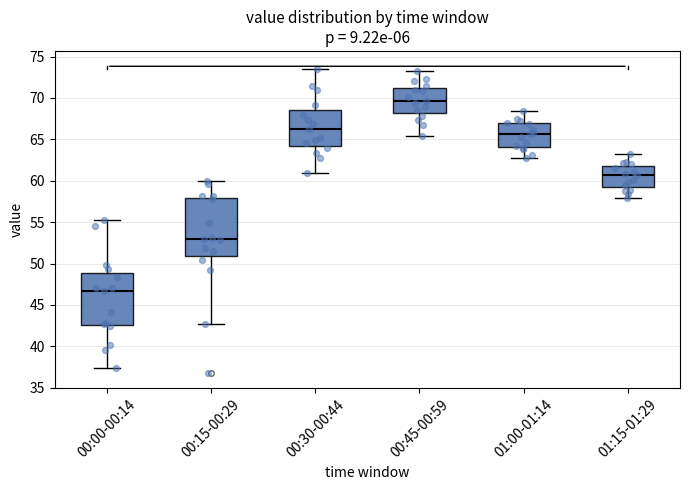

Reading left to right, read every box against the y-axis: the position of its median line, the range the box covers, and the ends of its whiskers. The values are not printed on the chart, so give them approximately, as read against the axis.

00:00-00:14: median 46.5, box 42.5 to 49.0, whiskers 37.5 to 55.0
00:15-00:29: median 53.0, box 51.0 to 58.0, whiskers 42.5 to 60.0
00:30-00:44: median 66.5, box 64.5 to 68.5, whiskers 61.0 to 73.5
00:45-00:59: median 69.5, box 68.0 to 71.5, whiskers 65.5 to 73.0
01:00-01:14: median 65.5, box 64.0 to 67.0, whiskers 63.0 to 68.5
01:15-01:29: median 60.5, box 59.0 to 62.0, whiskers 58.0 to 63.0